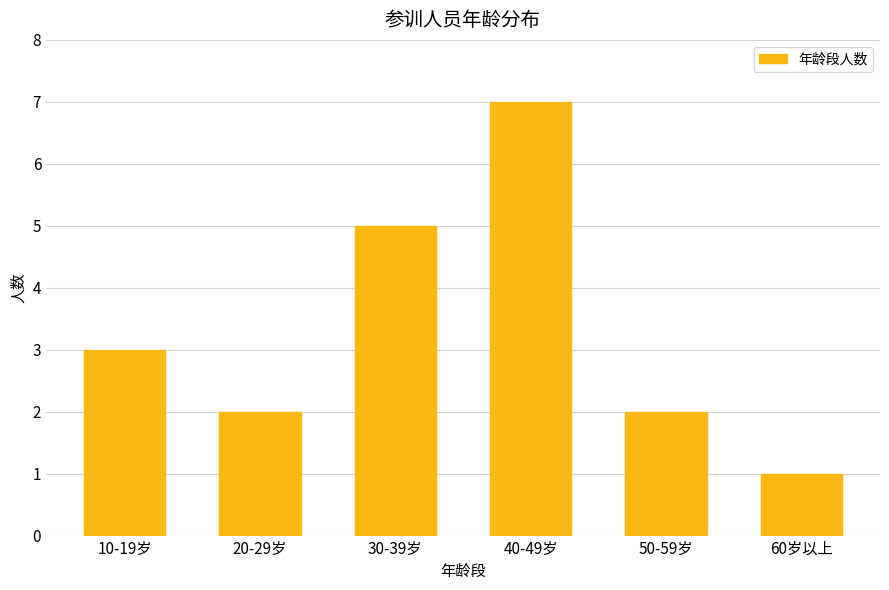

Approximately how many times larger is the value at 50-59岁 compared to 30-39岁?

0.4